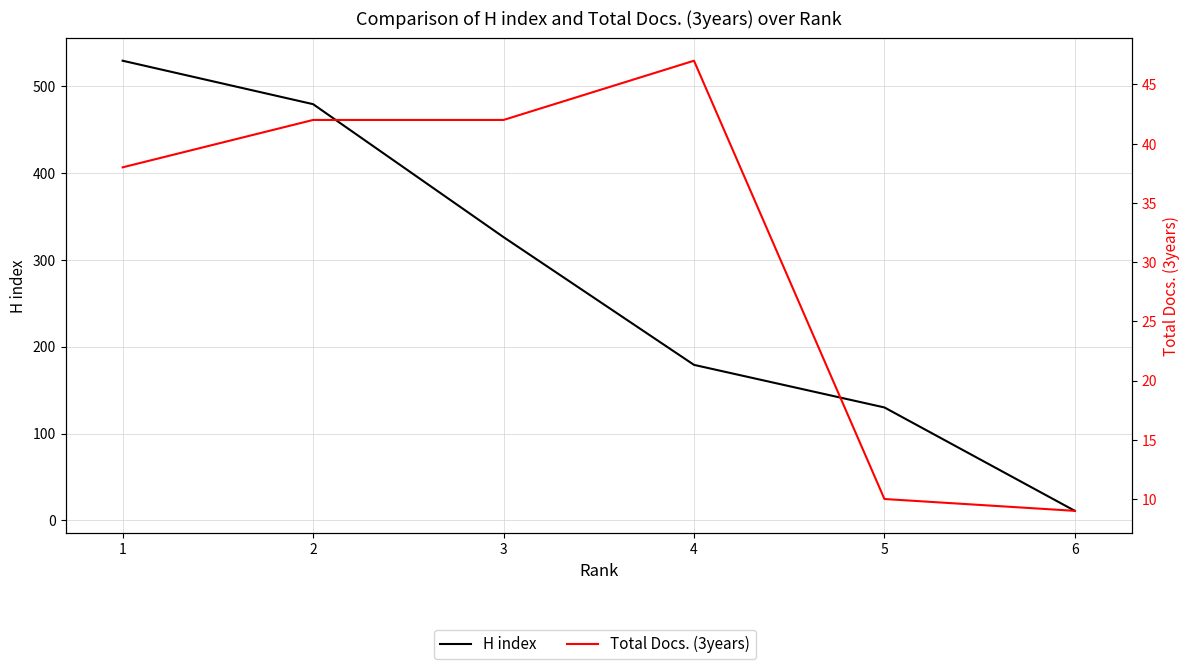

What are all the series names shown in the legend?

H index, Total Docs. (3years)